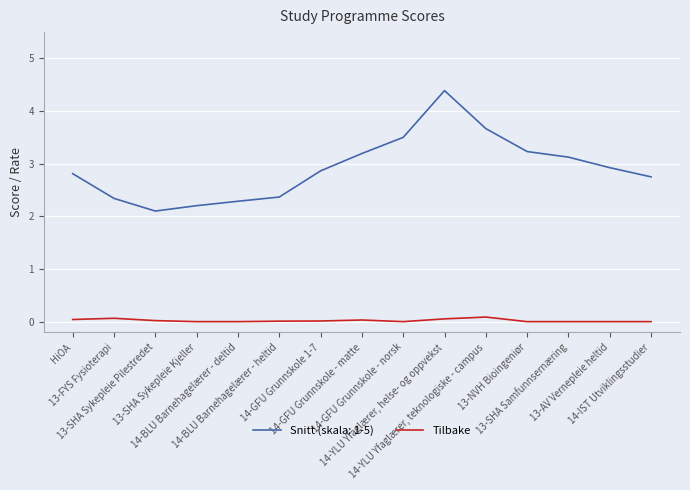

At which category does the chart reach its peak across all series?

14-YLU Yfaglærer, helse- og oppvekst